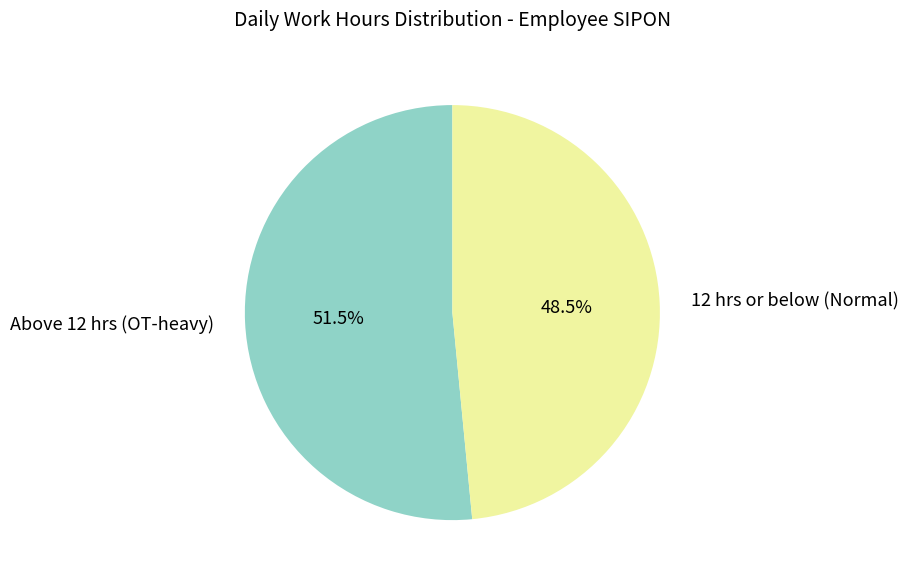

Which category has the biggest portion of the pie?

Above 12 hrs (OT-heavy)